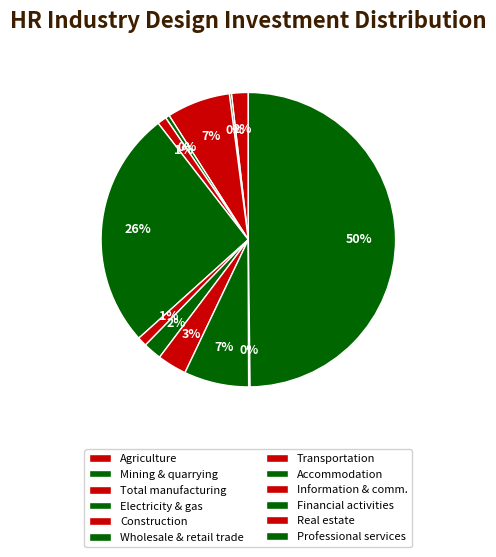

Which category has the biggest portion of the pie?

Wholesale & retail